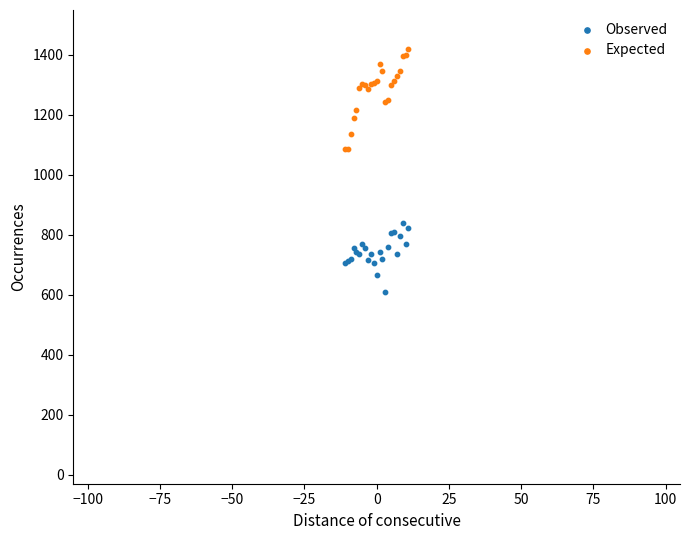

What is the X range (max minus min) for the scatter plot?

22.0